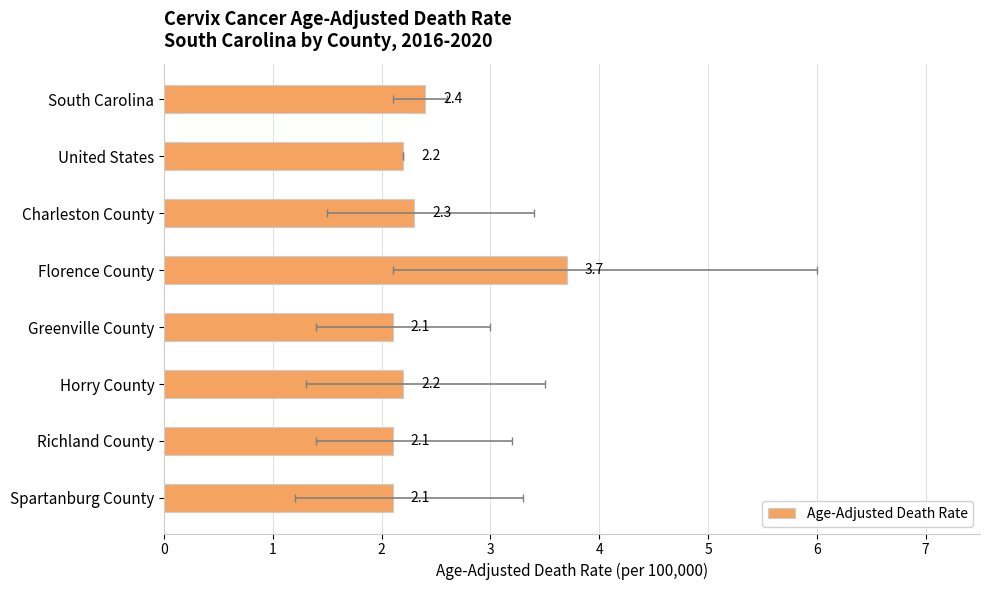

How many bars are there in total?

8